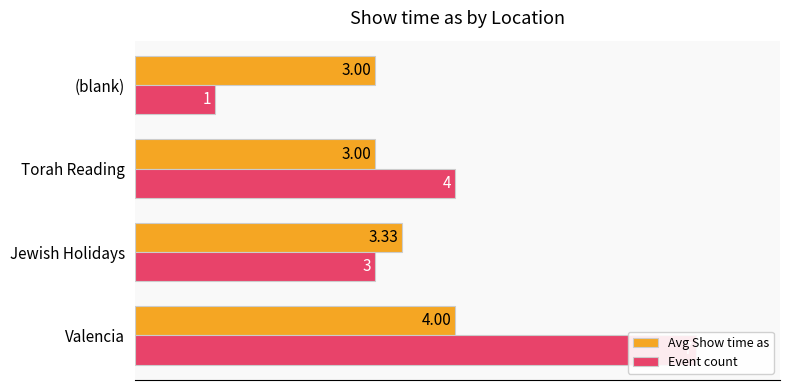

The value of Event count at (blank) is 1.5. True or false?

False